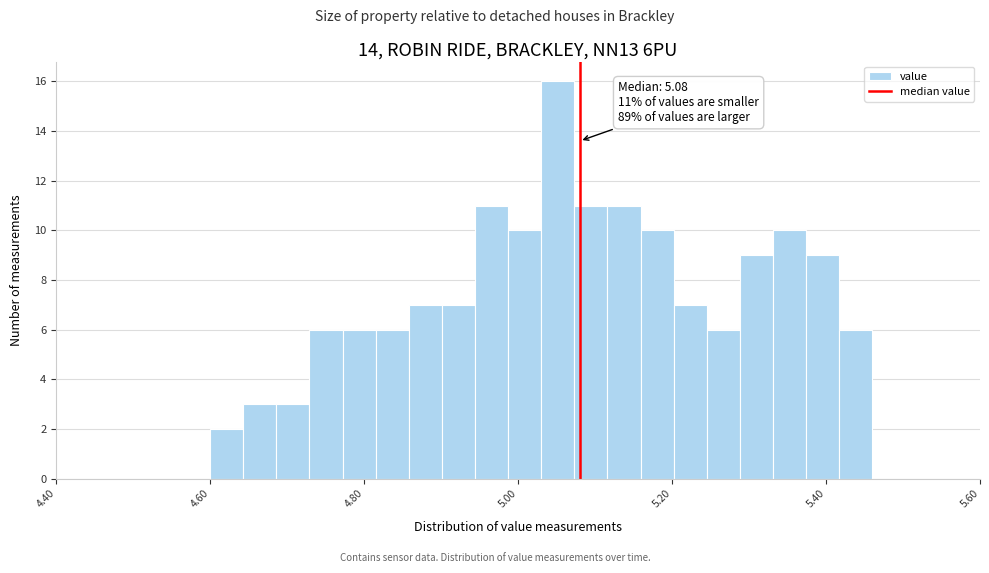

Read against the x-axis, roughly where is the centre of the tallest bar?

5.06